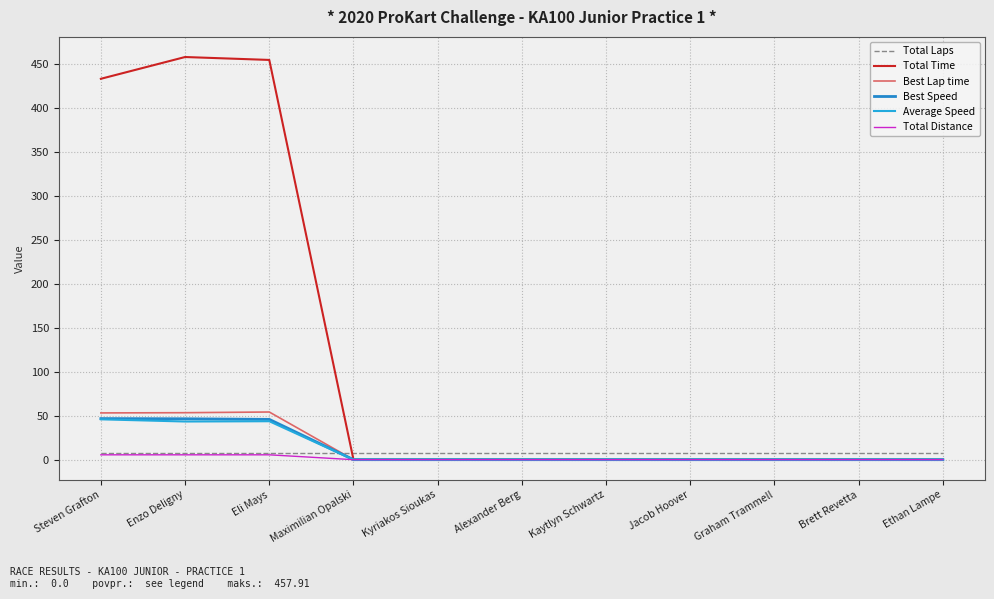

Does the chart display data point markers on the line(s)?

No